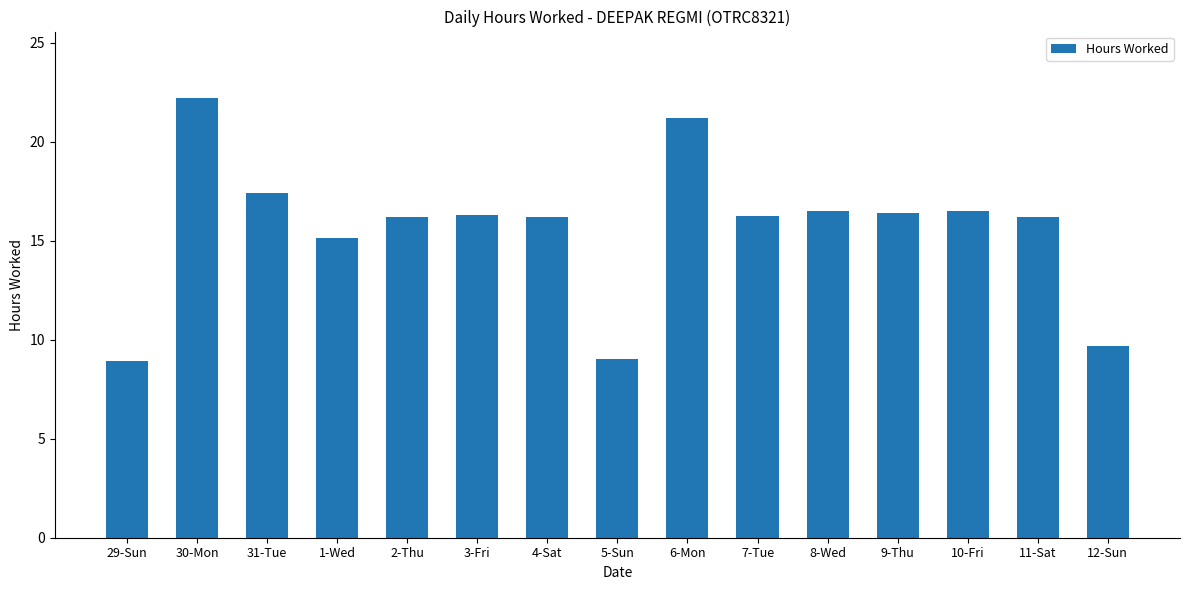

What is the label of the 10th bar from the left?

7-Tue